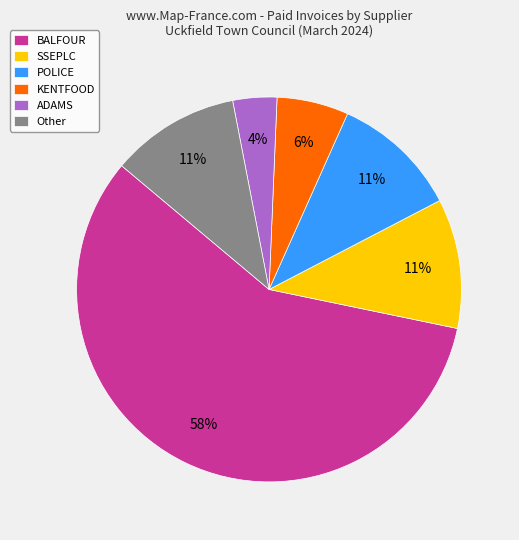

To the nearest percent, what portion does ADAMS represent?

4%